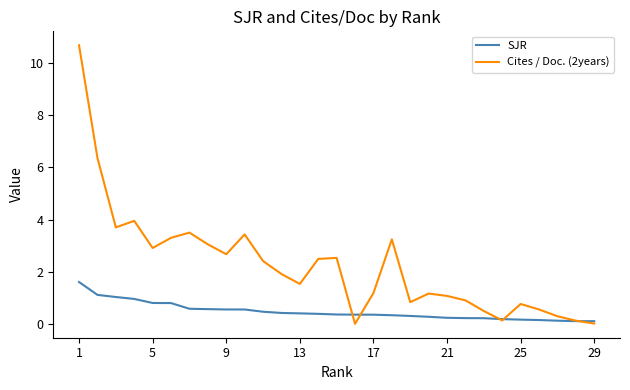

What is the maximum value shown in the chart?

10.7